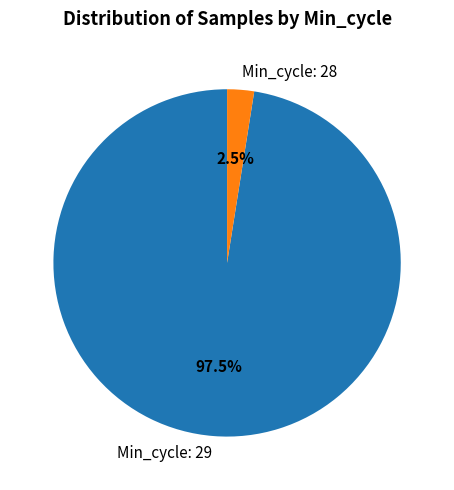

To the nearest percent, what is the average slice percentage?

50%